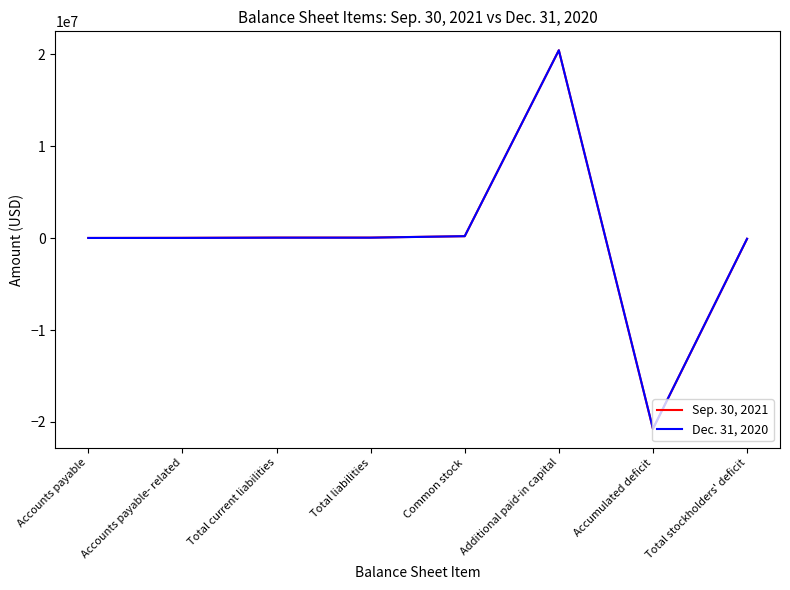

At how many categories does at least one series exceed 15577937?

1